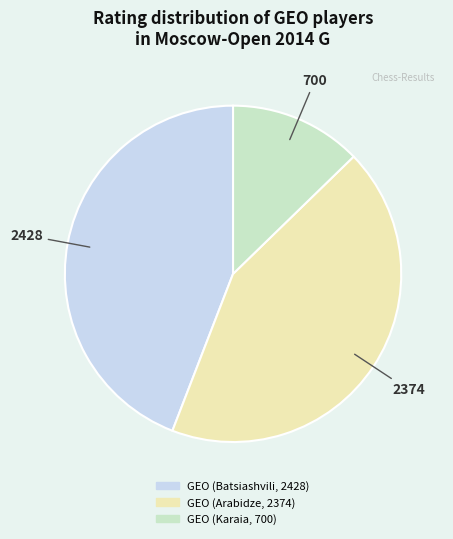

Is there any slice that represents more than half of the pie?

No